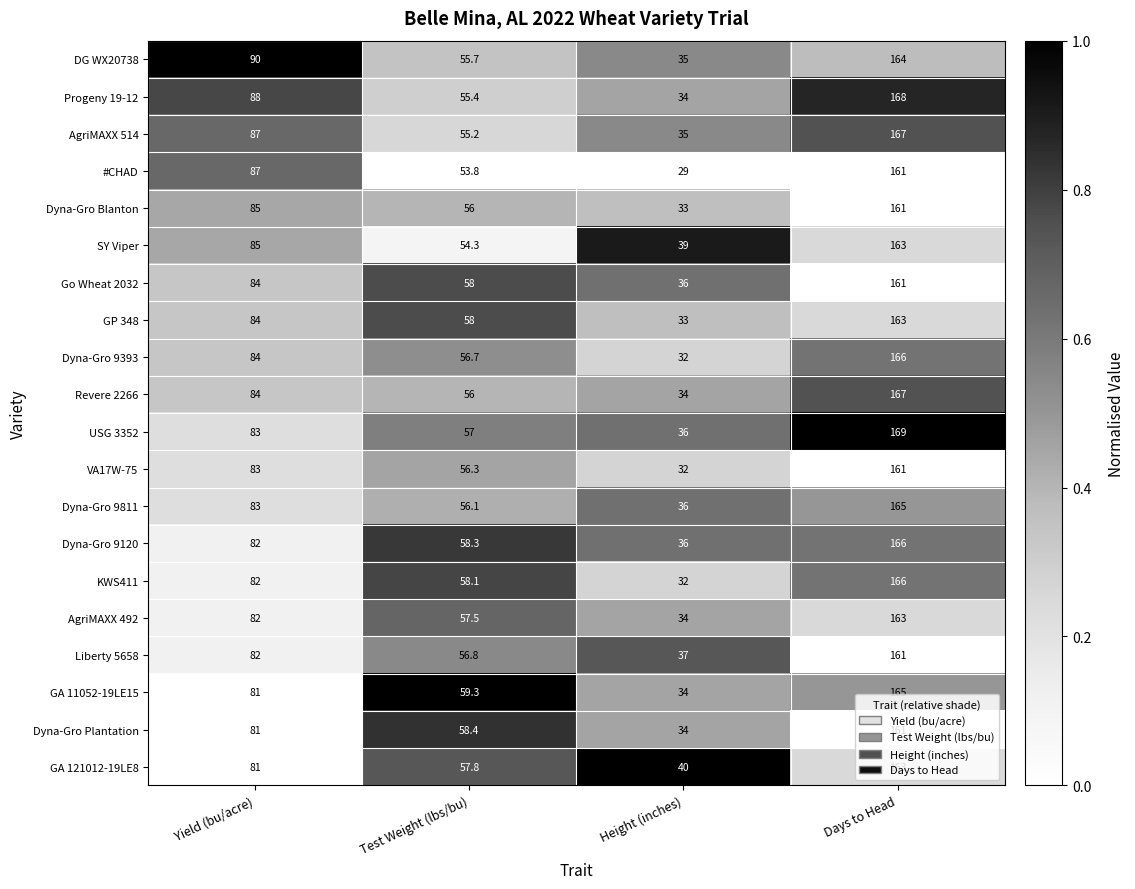

Which series has the largest total across all categories?

Progeny 19-12